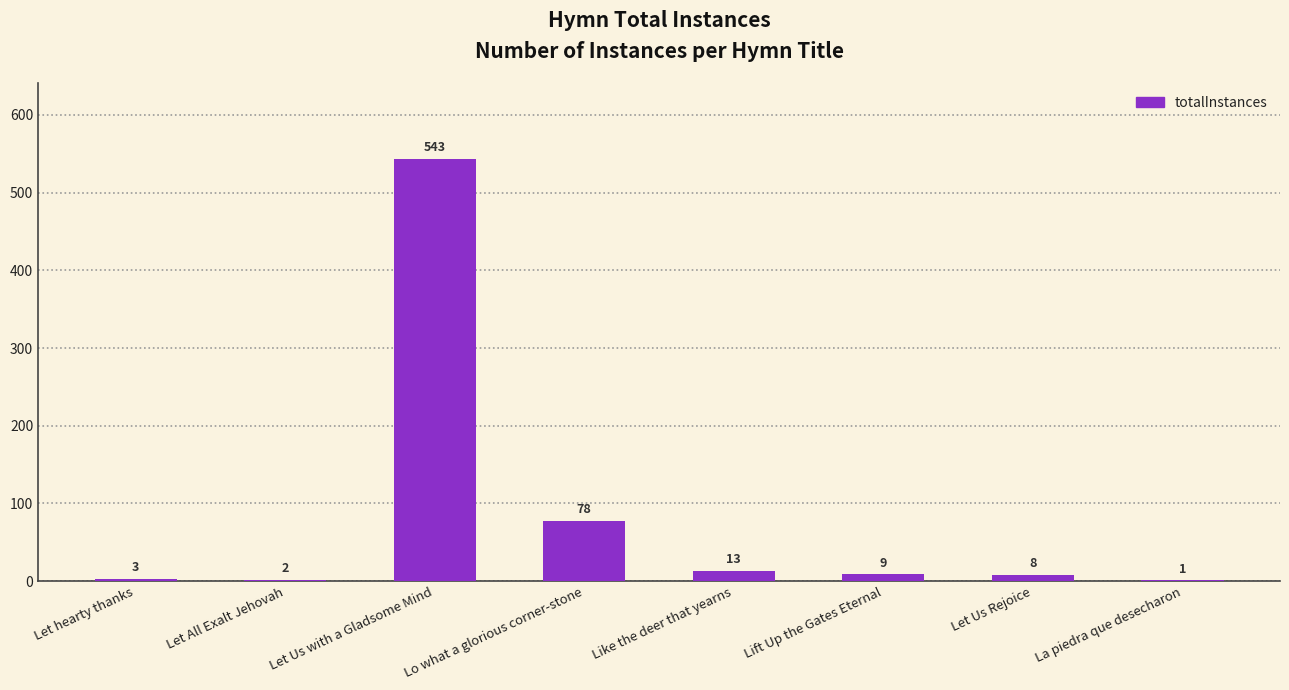

What is the maximum value shown in the chart?

543